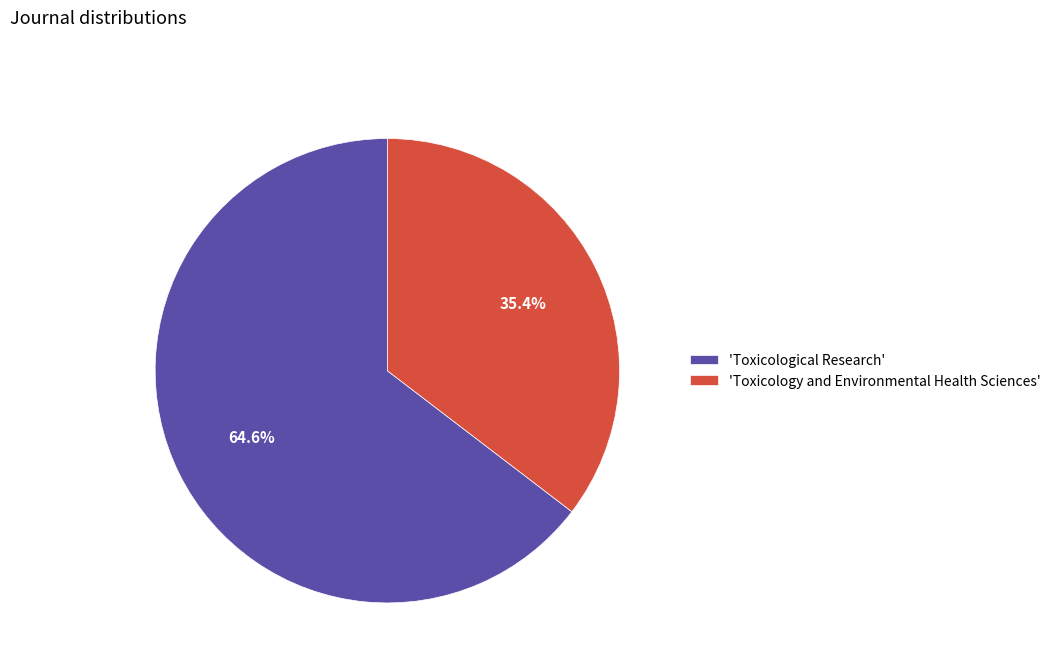

To the nearest percent, what is the difference between the largest and smallest slice percentages?

29%